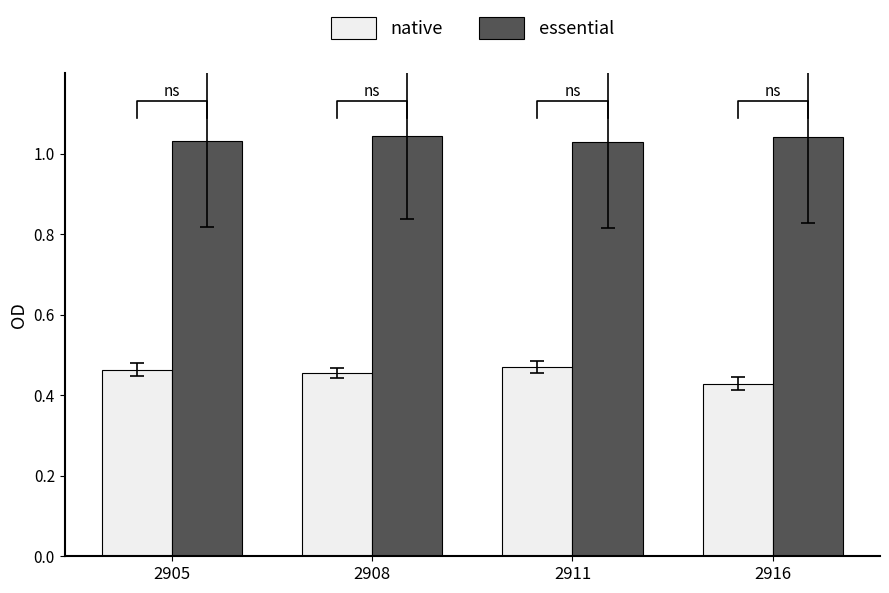

List the labels in order of essential value, largest first.

2908, 2916, 2905, 2911